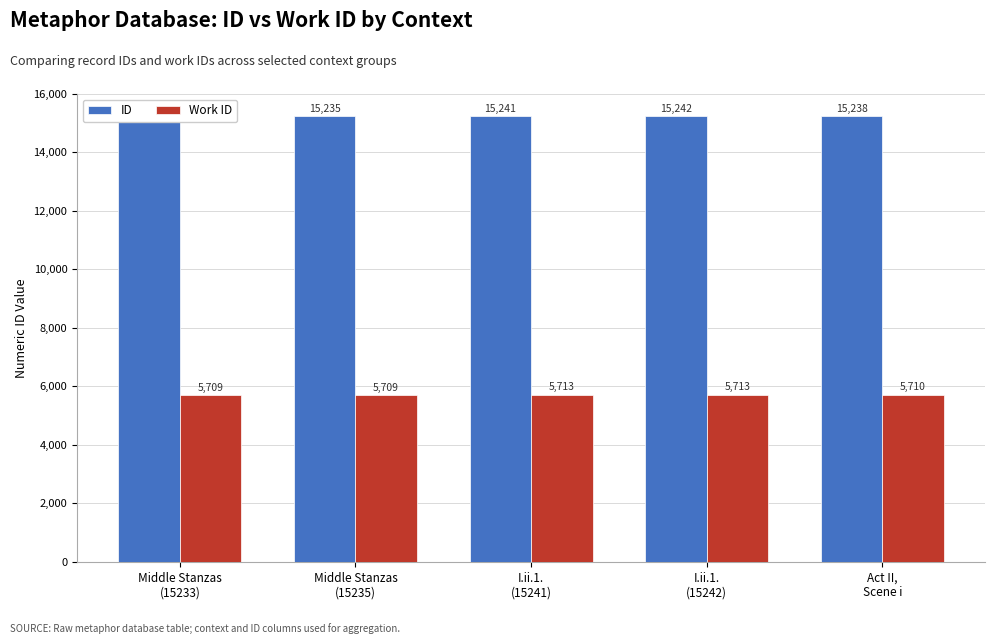

How many bars are there in each group?

2